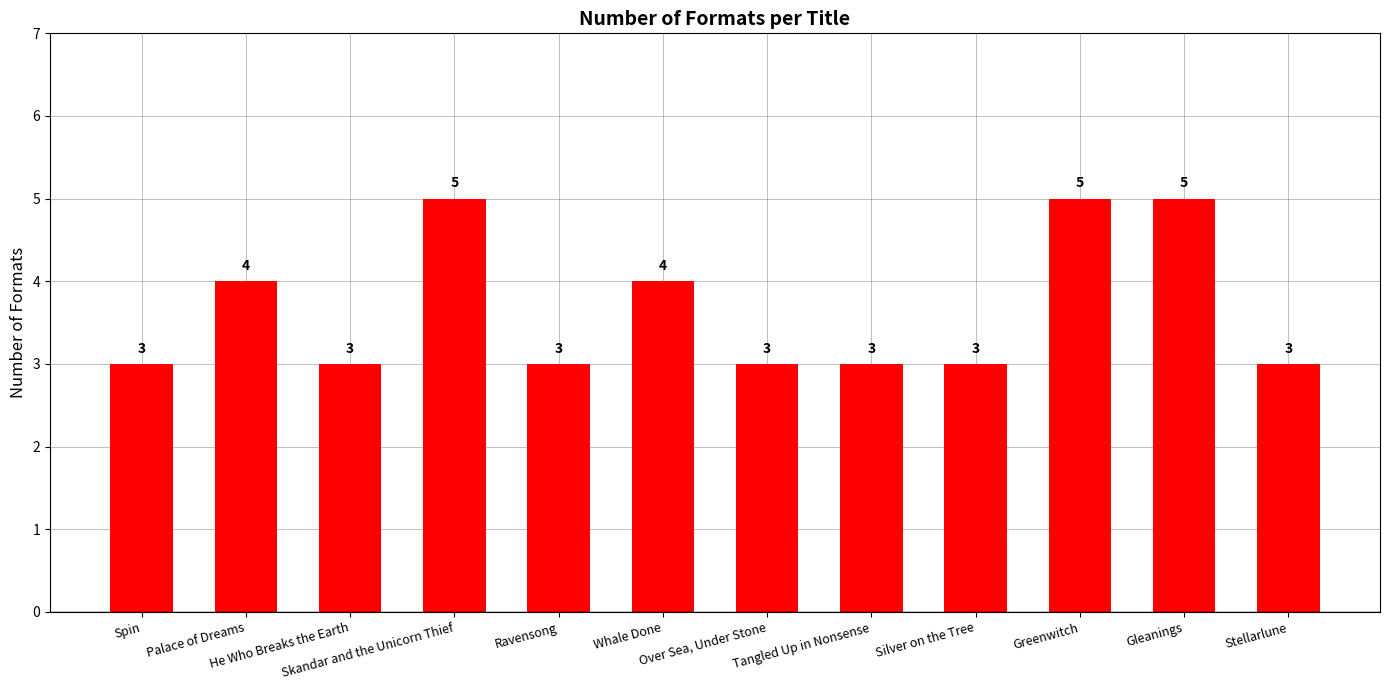

What is the difference between the maximum and minimum values?

2